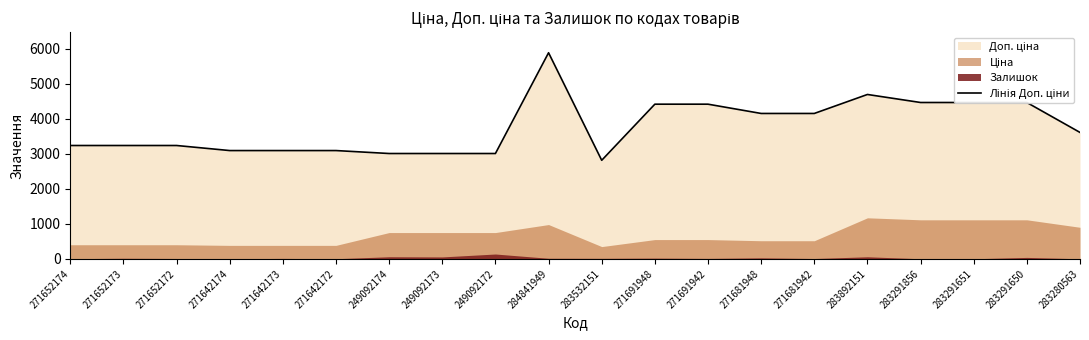

Read the value at 249092172.

3011.8